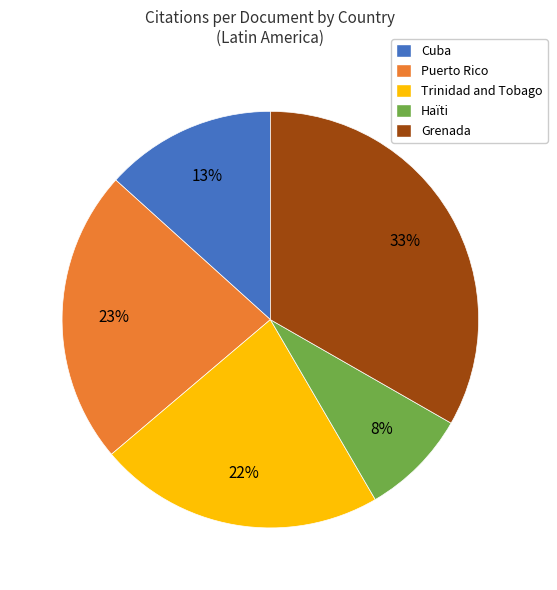

Is there any slice that represents more than half of the pie?

No